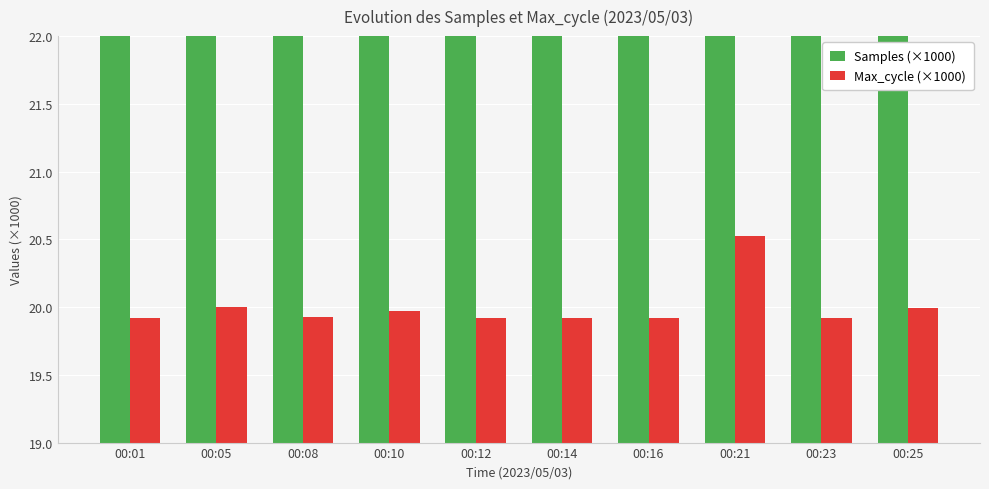

What is the spread (max minus min) of values at 00:05?

4110.0